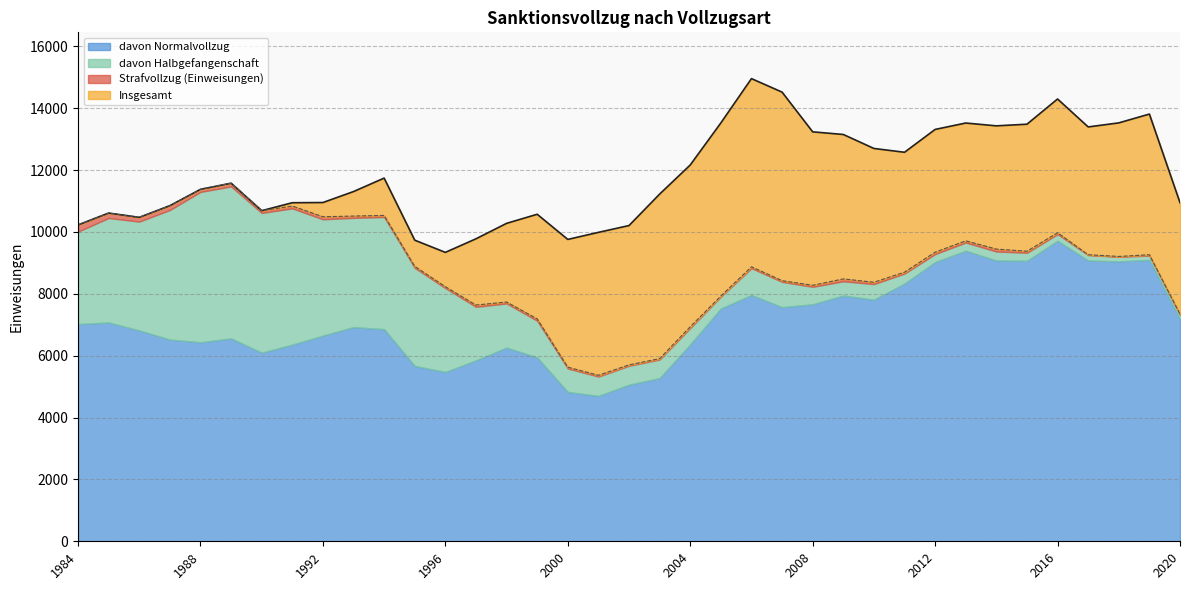

What are all the series names shown in the legend?

davon Normalvollzug, davon Halbgefangenschaft, Strafvollzug (Einweisungen), Insgesamt